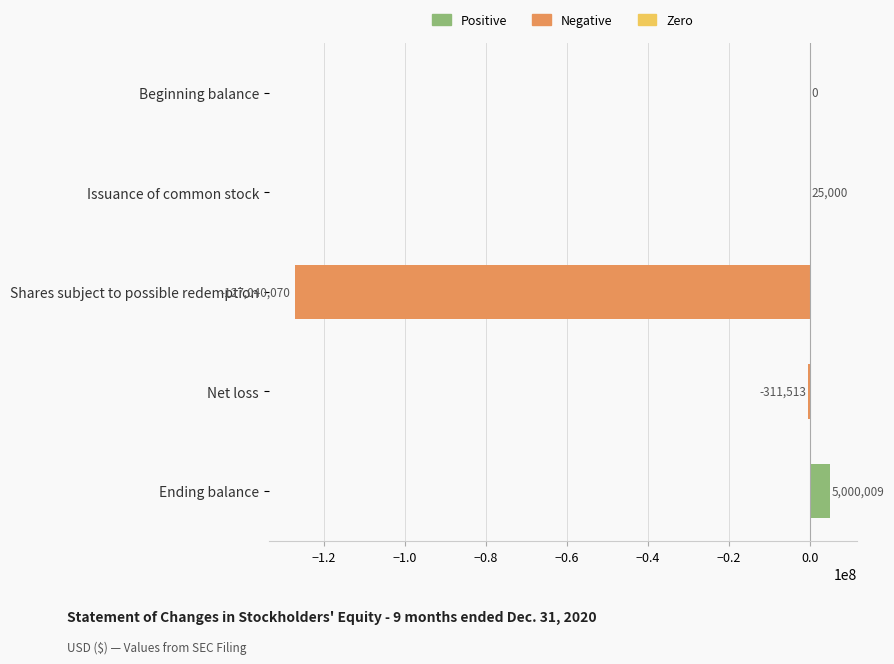

What is the sum of all values?

-122326574